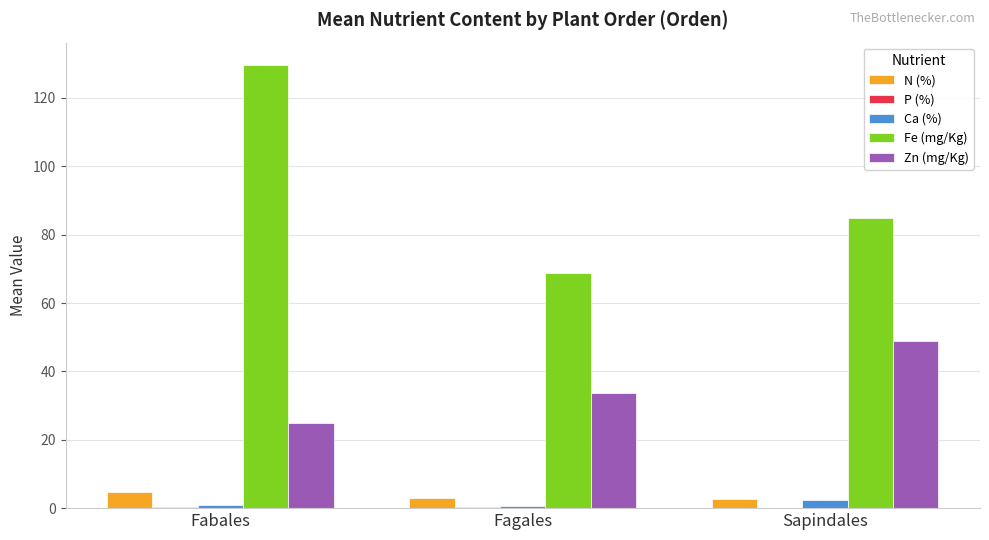

Which series has the largest range (max minus min)?

Fe (mg/Kg)